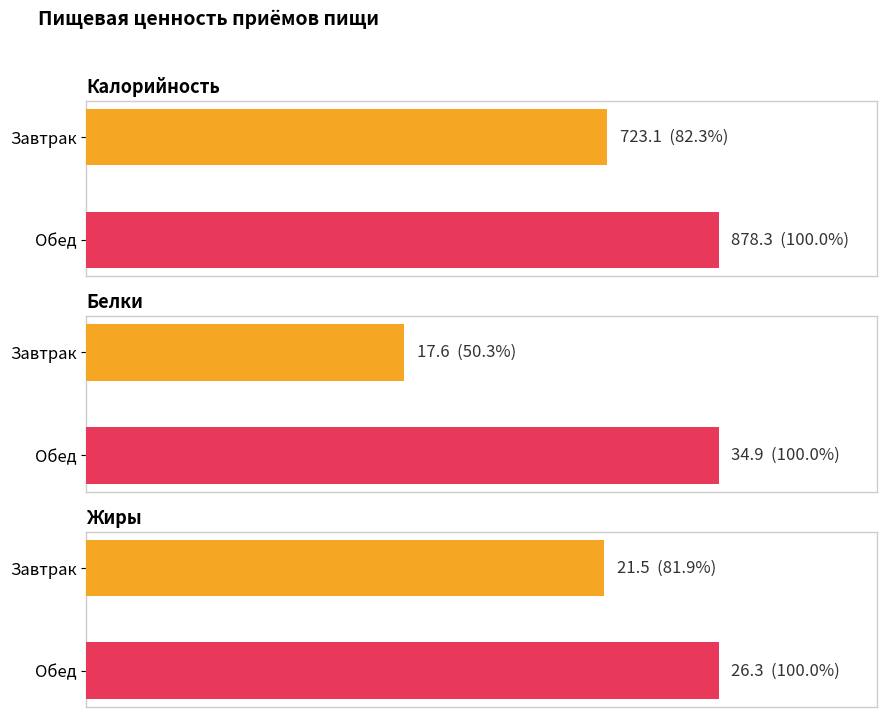

Reading left to right, what are all the values shown in this chart?

Калорийность: 723.1	878.3
Белки: 17.6	34.9
Жиры: 21.5	26.3